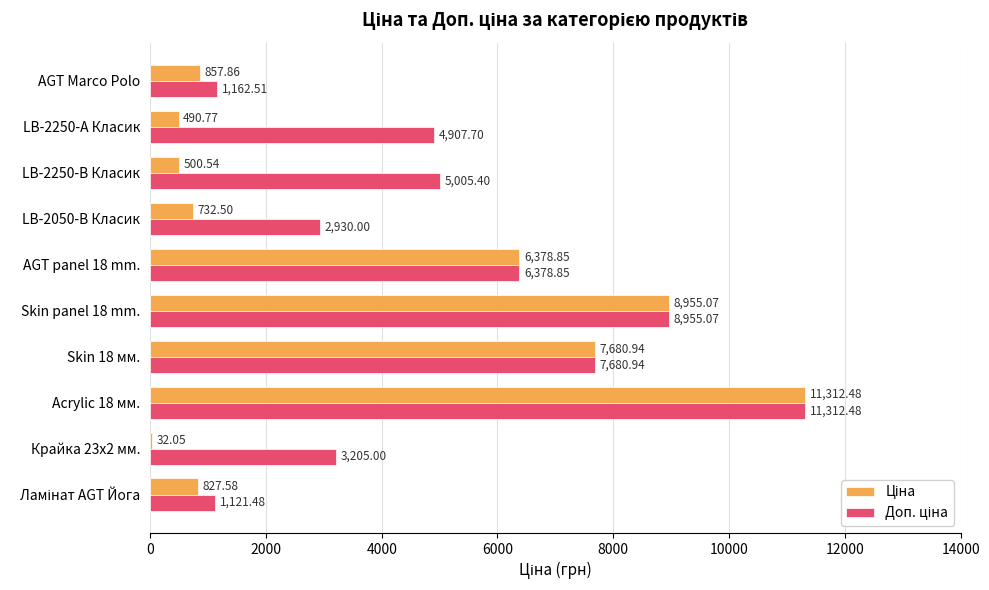

What is the total value across all series at AGT Marco Polo?

2020.4